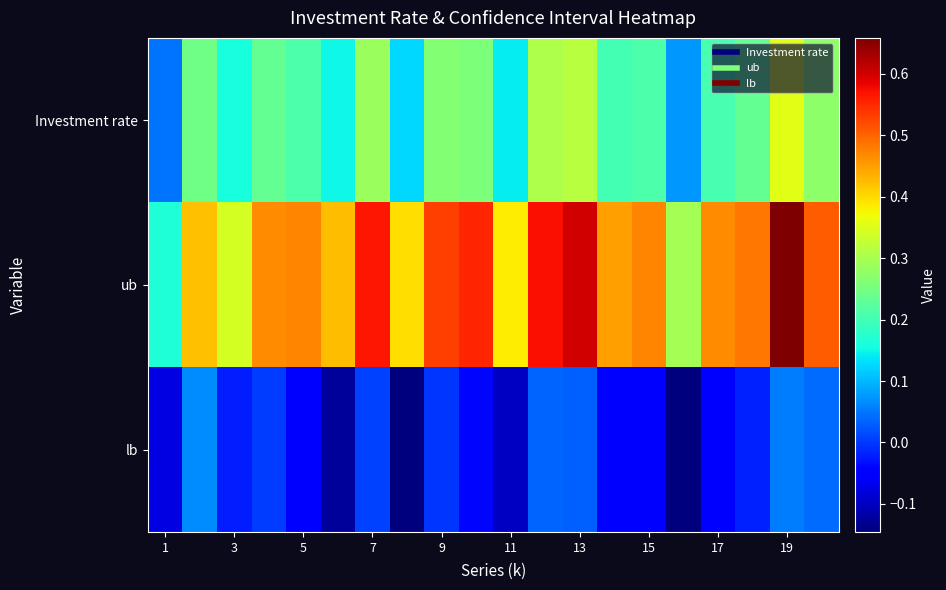

Rank the series by their maximum value, from highest to lowest.

ub, Investment rate, lb